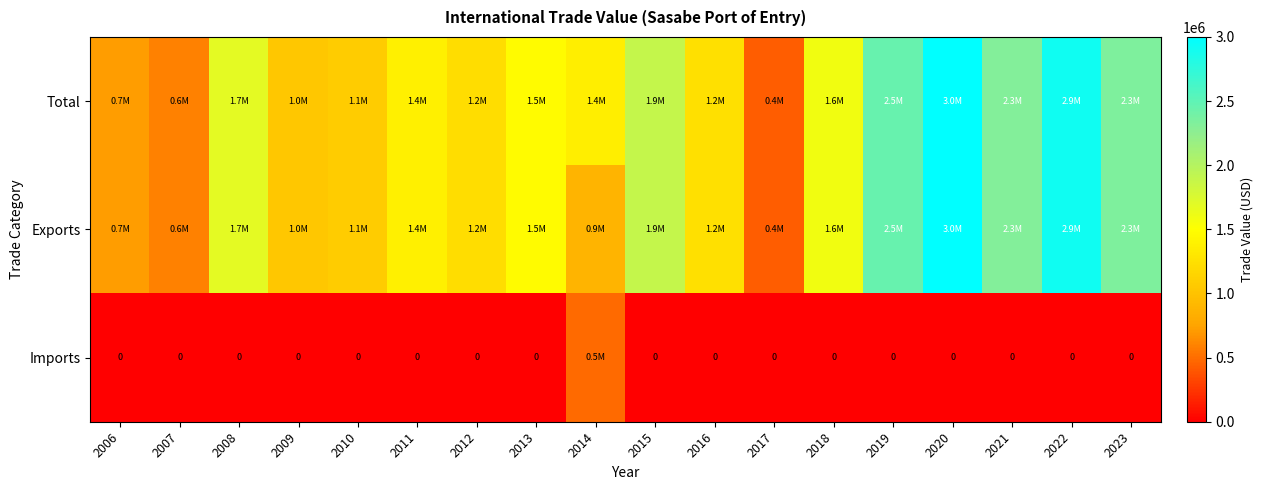

Between 2021 and 2019, which is larger?

2019